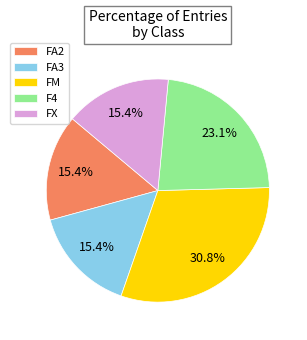

Combined, what portion of the pie is FA2 and FA3?

30.8%